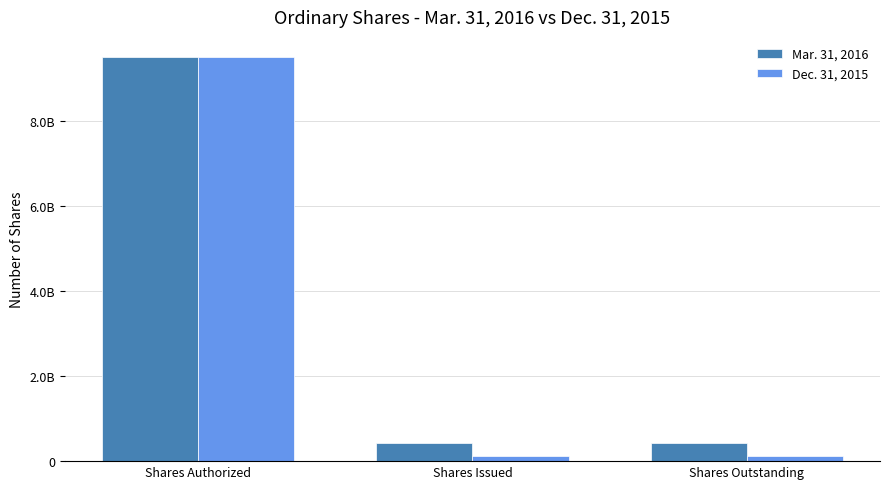

Is it true that Mar. 31, 2016 equals 9500000000 at Shares Authorized?

True